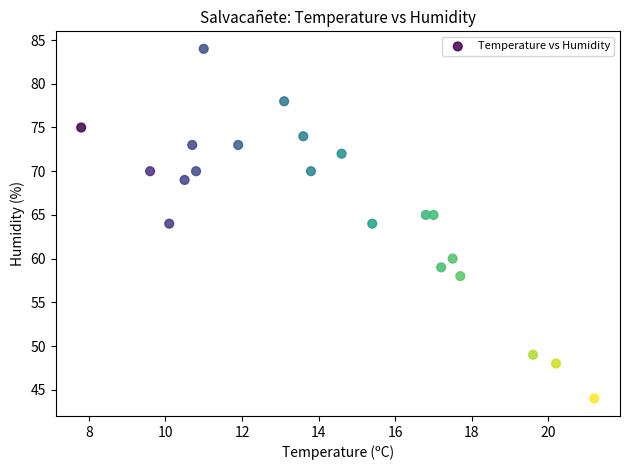

What is the range of Y values (max minus min)?

40